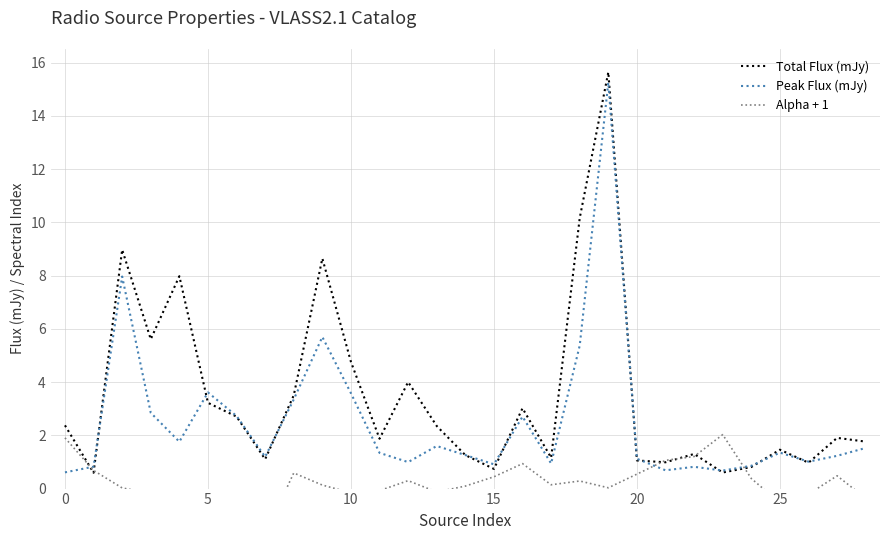

How many lines are shown in the chart?

3